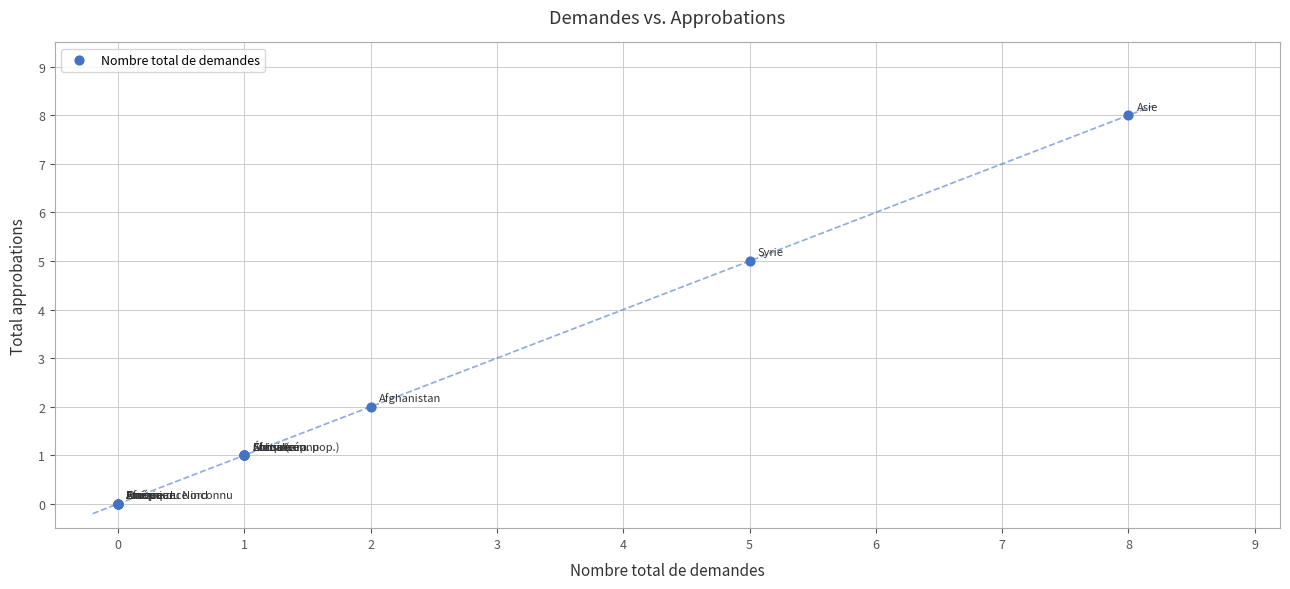

What Y value in the scatter plot is closest to 4?

5